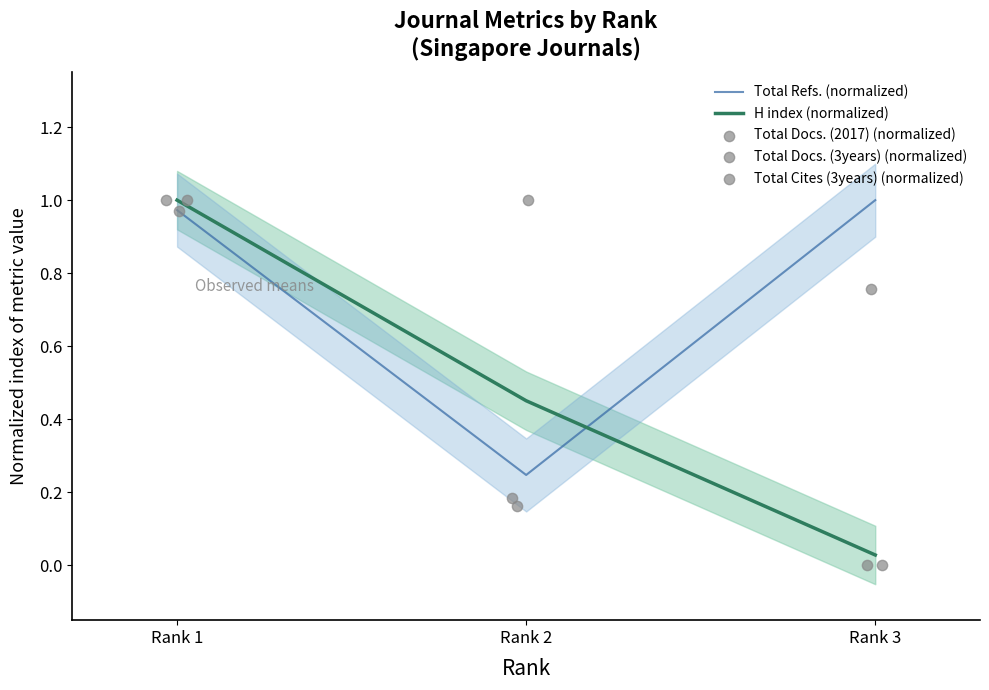

What are all the series names shown in the legend?

Total Refs. (normalized), H index (normalized), Total Docs. (2017) (normalized), Total Docs. (3years) (normalized), Total Cites (3years) (normalized)